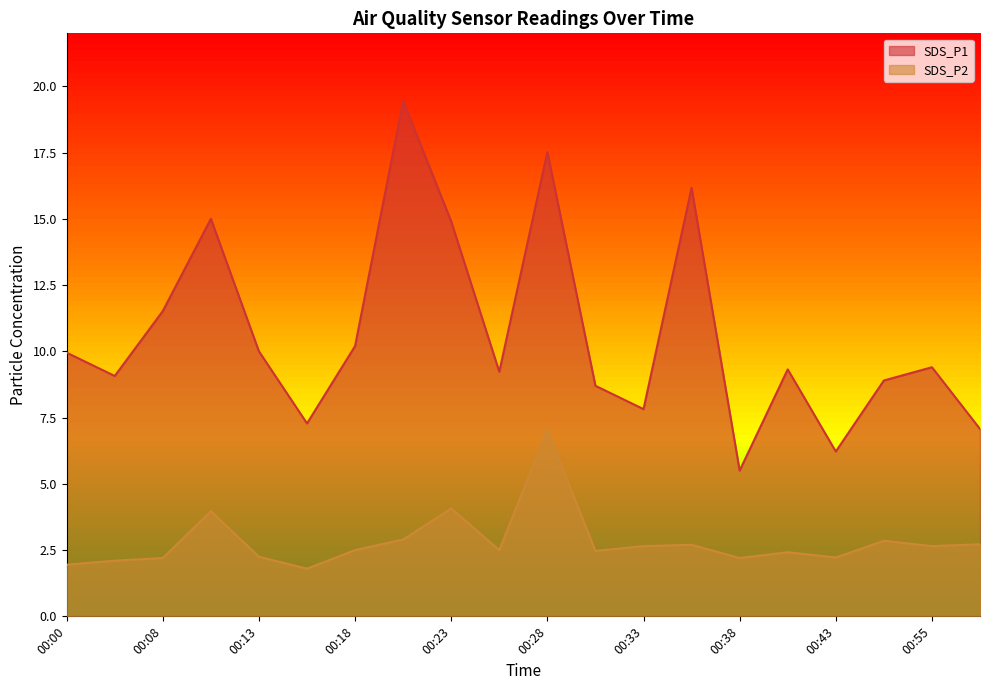

What is the total value across all series at 00:13?

12.2